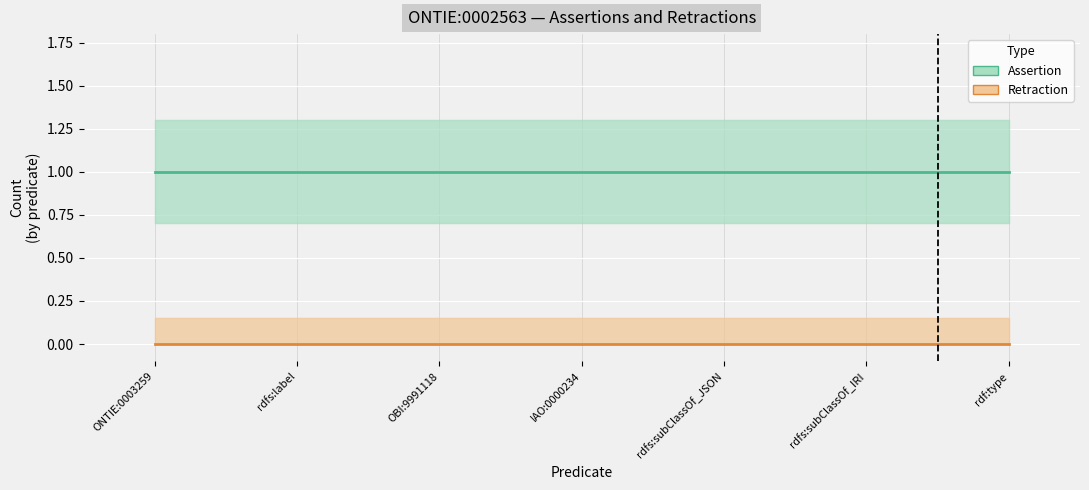

What is the maximum value shown in the chart?

1